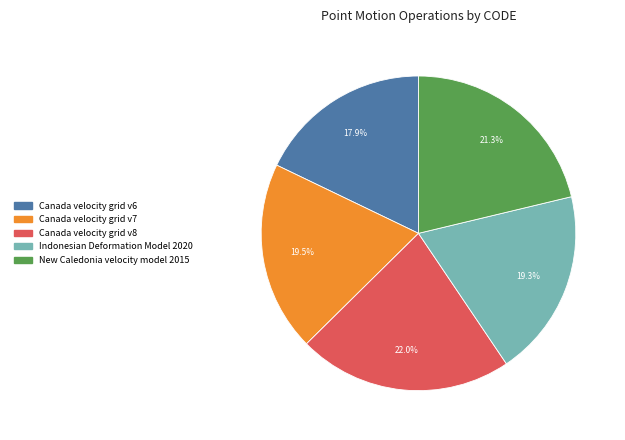

What is the total percentage of New Caledonia velocity model 2015 and Canada velocity grid v7?

40.8%